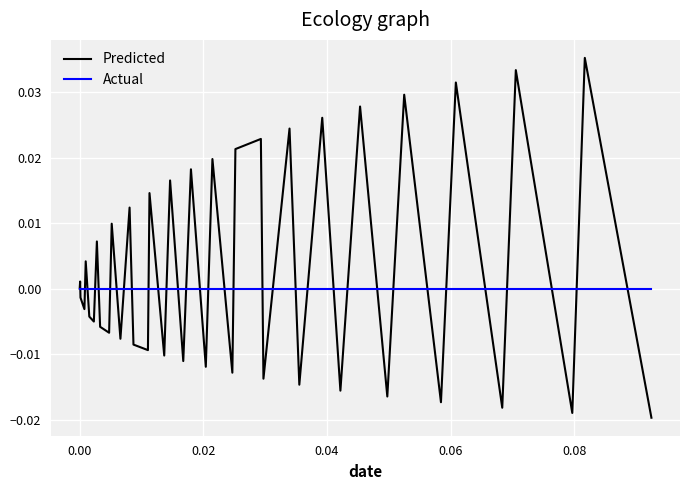

Which series has the largest total across all categories?

Predicted